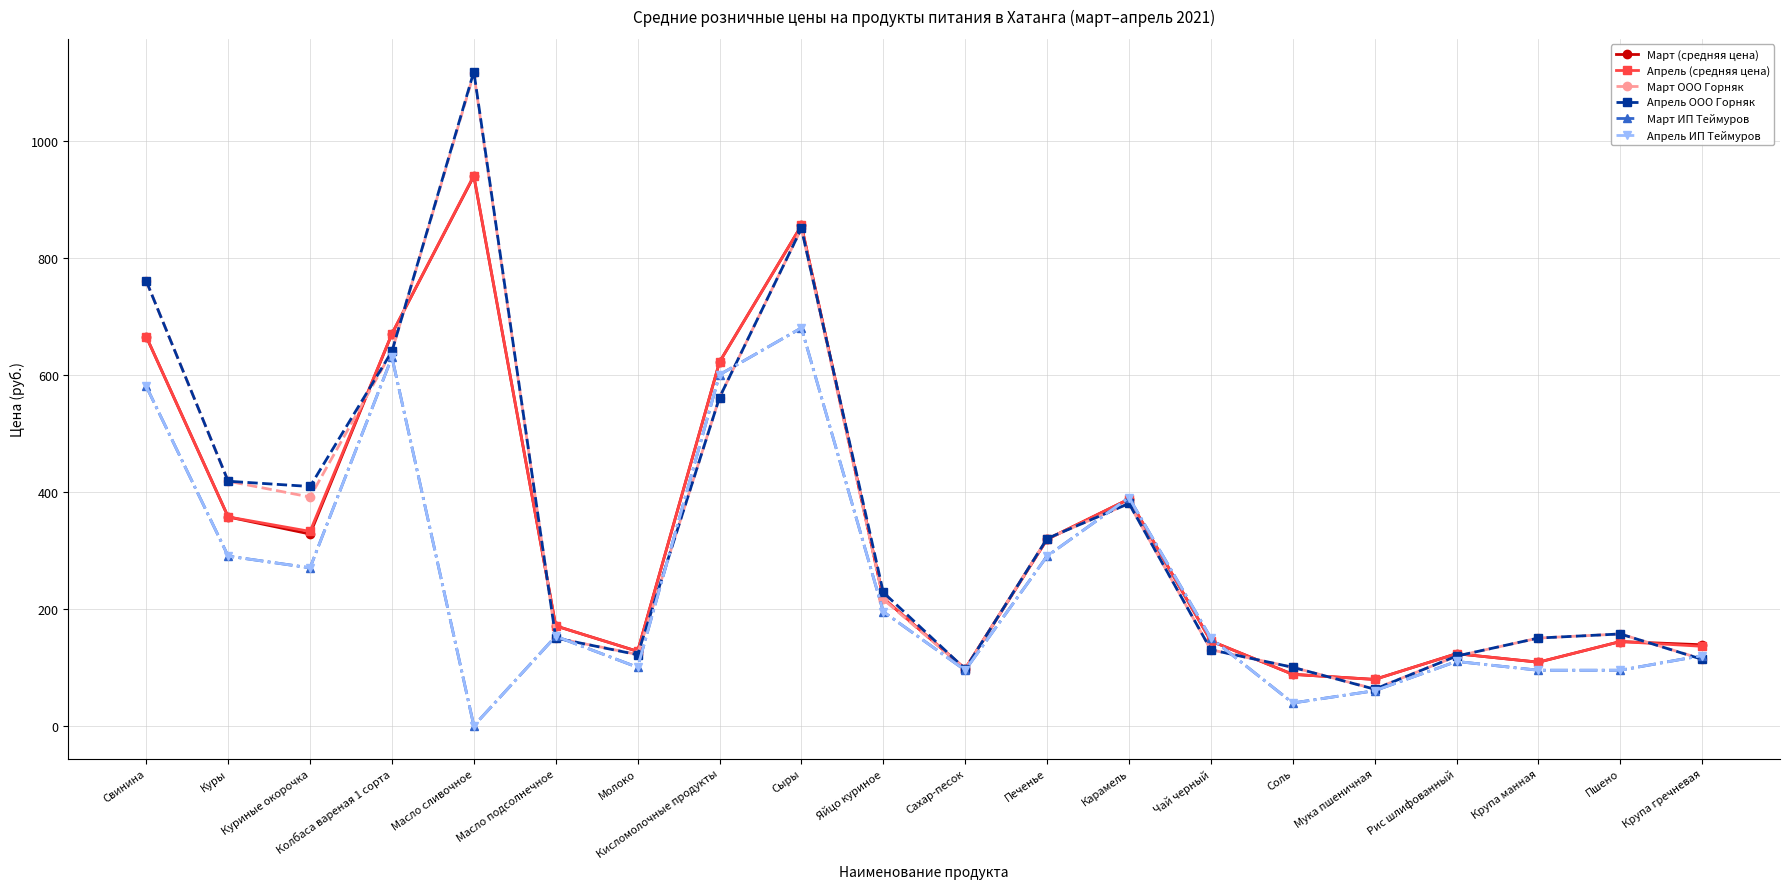

Reading left to right, transcribe all the data shown in this chart.

Март (средняя цена): Свинина=665.0	Куры=357.0	Куриные окорочка=327.8	Колбаса вареная 1 сорта=670.0	Масло сливочное=939.3	Масло подсолнечное=170.8	Молоко=127.3	Кисломолочные продукты=621.8	Сыры=855.0	Яйцо куриное=217.8	Сахар-песок=97.5	Печенье=318.8	Карамель=387.5	Чай черный=145.0	Соль=88.0	Мука пшеничная=79.3	Рис шлифованный=123.2	Крупа манная=108.8	Пшено=144.0	Крупа гречневая=138.5
Апрель (средняя цена): Свинина=665.0	Куры=357.0	Куриные окорочка=332.2	Колбаса вареная 1 сорта=670.0	Масло сливочное=940.3	Масло подсолнечное=170.8	Молоко=127.2	Кисломолочные продукты=621.8	Сыры=855.0	Яйцо куриное=218.0	Сахар-песок=97.5	Печенье=318.8	Карамель=387.5	Чай черный=145.0	Соль=88.0	Мука пшеничная=79.2	Рис шлифованный=123.3	Крупа манная=108.8	Пшено=144.0	Крупа гречневая=135.9
Март ООО Горняк: Свинина=760.0	Куры=418.0	Куриные окорочка=391.0	Колбаса вареная 1 сорта=640.0	Масло сливочное=1115.0	Масло подсолнечное=150.0	Молоко=122.0	Кисломолочные продукты=561.0	Сыры=850.0	Яйцо куриное=216.0	Сахар-песок=97.0	Печенье=320.0	Карамель=380.0	Чай черный=130.0	Соль=100.0	Мука пшеничная=63.0	Рис шлифованный=119.0	Крупа манная=150.0	Пшено=157.0	Крупа гречневая=114.0
Апрель ООО Горняк: Свинина=760.0	Куры=418.0	Куриные окорочка=409.0	Колбаса вареная 1 сорта=640.0	Масло сливочное=1118.0	Масло подсолнечное=150.0	Молоко=121.5	Кисломолочные продукты=561.0	Сыры=850.0	Яйцо куриное=228.0	Сахар-песок=97.0	Печенье=320.0	Карамель=380.0	Чай черный=130.0	Соль=100.0	Мука пшеничная=62.6	Рис шлифованный=119.2	Крупа манная=150.0	Пшено=157.0	Крупа гречневая=113.6
Март ИП Теймуров: Свинина=580.0	Куры=290.0	Куриные окорочка=270.0	Колбаса вареная 1 сорта=630.0	Масло сливочное=0.0	Масло подсолнечное=153.0	Молоко=100.0	Кисломолочные продукты=600.0	Сыры=680.0	Яйцо куриное=195.0	Сахар-песок=95.0	Печенье=290.0	Карамель=390.0	Чай черный=150.0	Соль=39.0	Мука пшеничная=60.0	Рис шлифованный=110.0	Крупа манная=95.0	Пшено=95.0	Крупа гречневая=120.0
Апрель ИП Теймуров: Свинина=580.0	Куры=290.0	Куриные окорочка=270.0	Колбаса вареная 1 сорта=630.0	Масло сливочное=0.0	Масло подсолнечное=153.0	Молоко=100.0	Кисломолочные продукты=600.0	Сыры=680.0	Яйцо куриное=195.0	Сахар-песок=95.0	Печенье=290.0	Карамель=390.0	Чай черный=150.0	Соль=39.0	Мука пшеничная=60.0	Рис шлифованный=110.0	Крупа манная=95.0	Пшено=95.0	Крупа гречневая=120.0